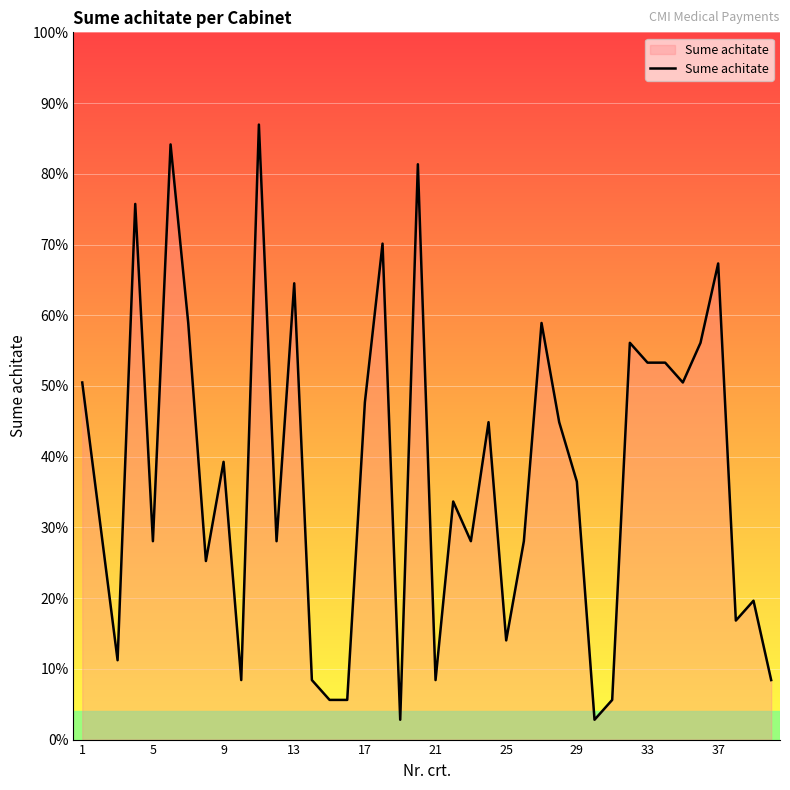

Does the chart display data point markers on the line(s)?

No